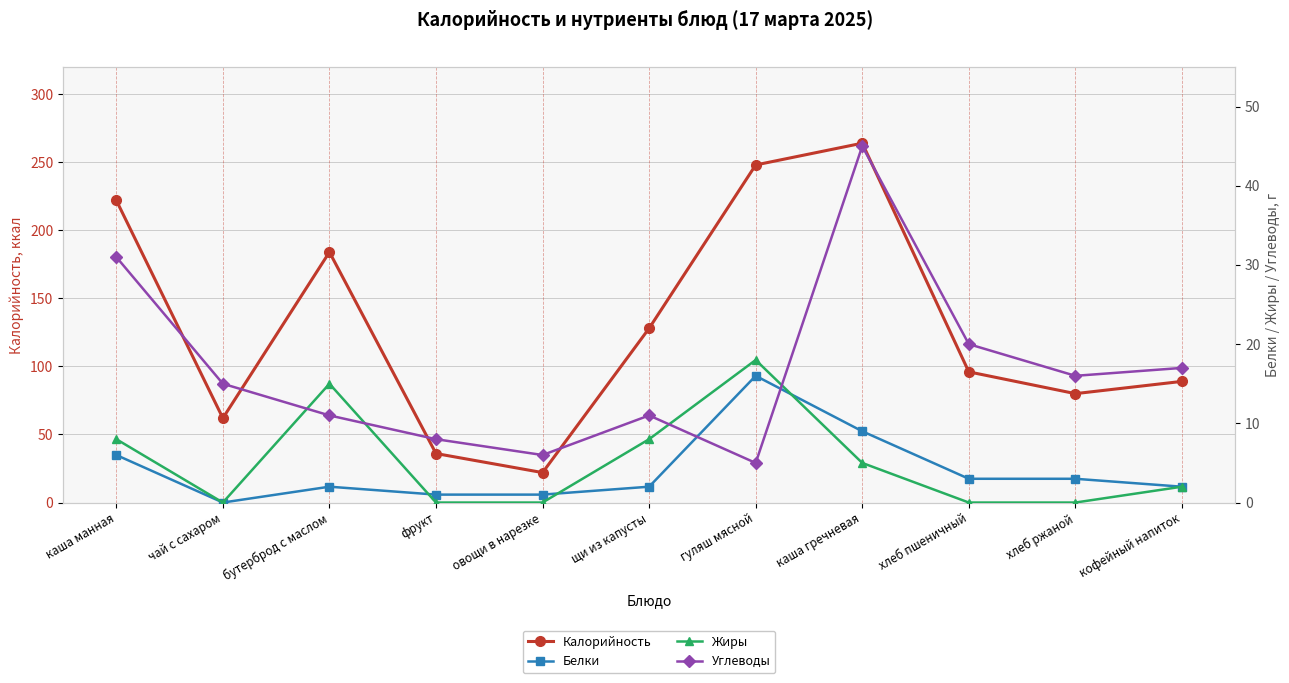

Which series ends up on top after the final intersection of Углеводы and Жиры?

Углеводы